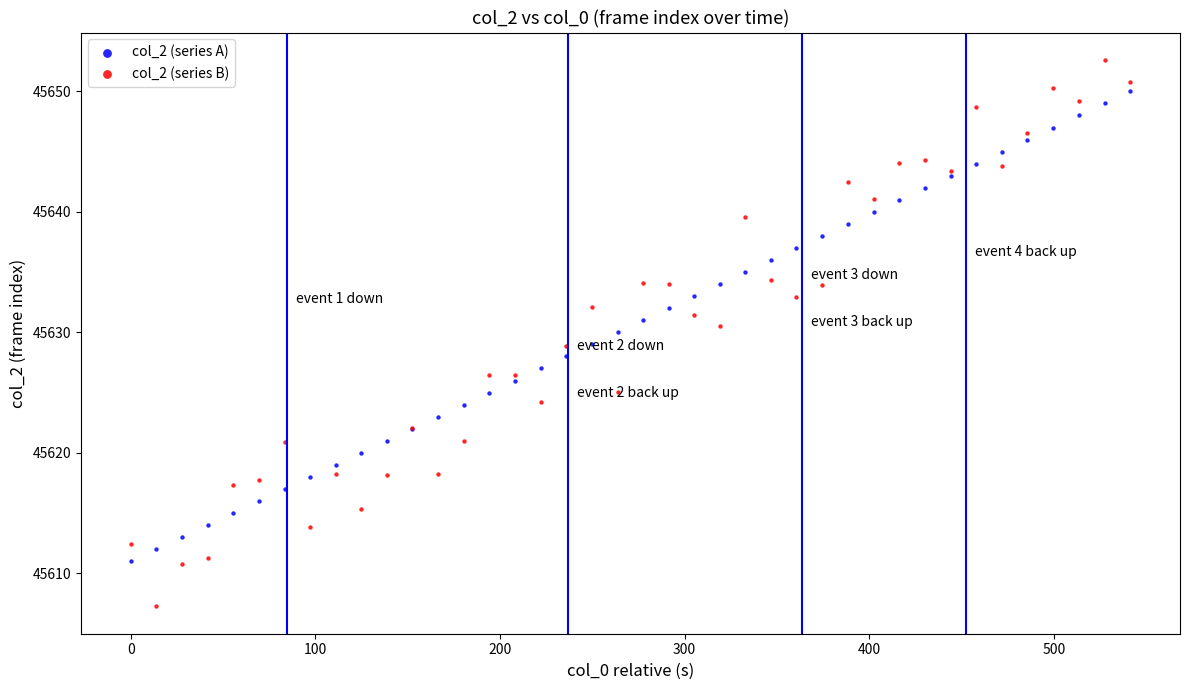

Which series reaches the maximum Y coordinate?

col_2 (series B)